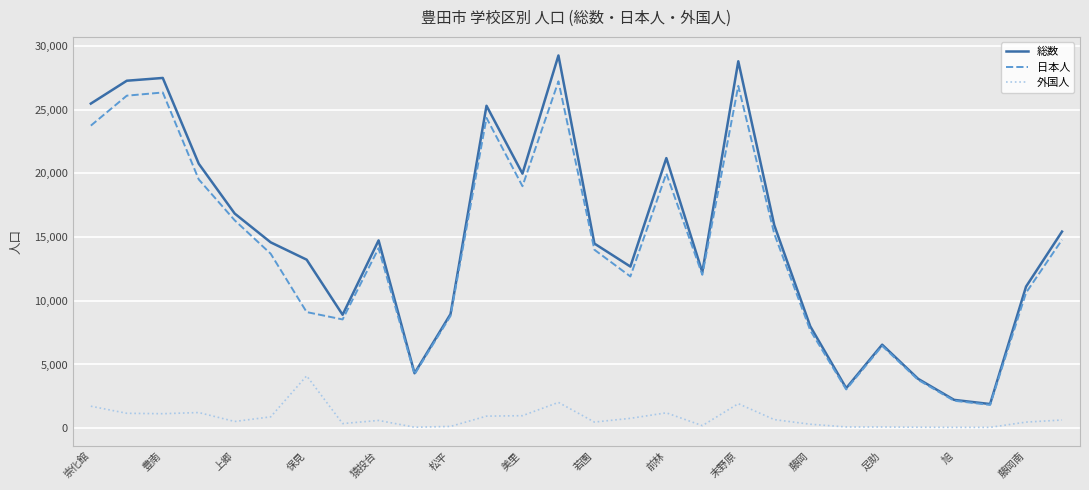

What is the greatest value displayed?

29237